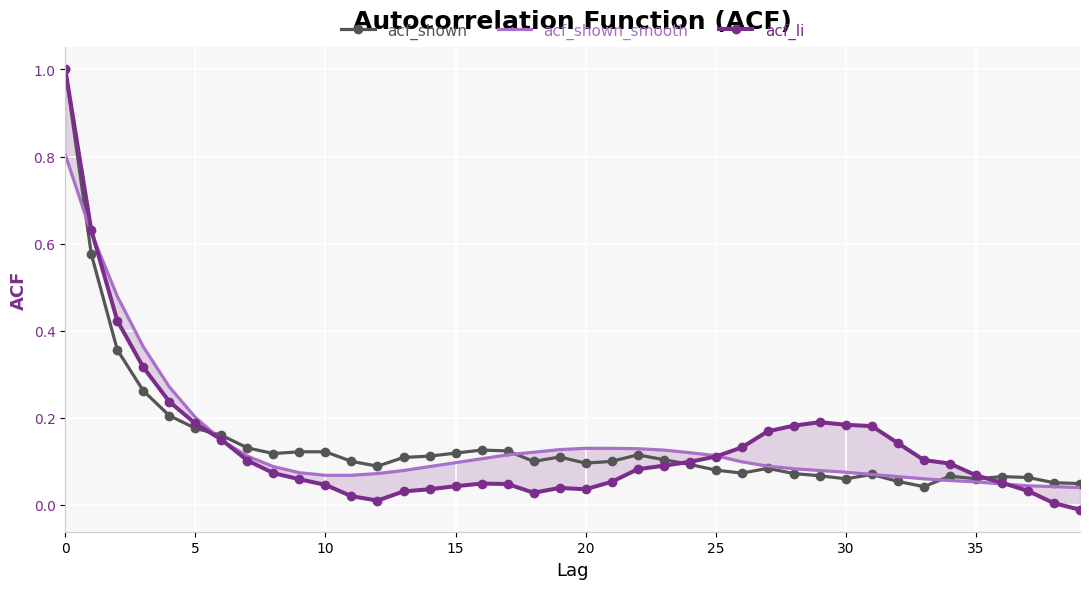

Which series has the largest range (max minus min)?

acf_li